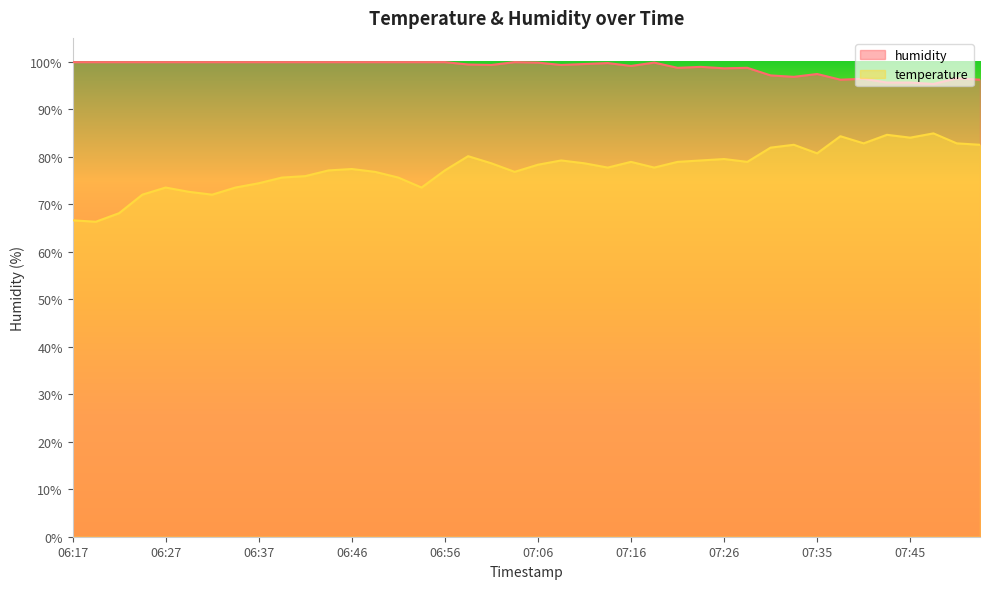

How many data points does each series have?

40